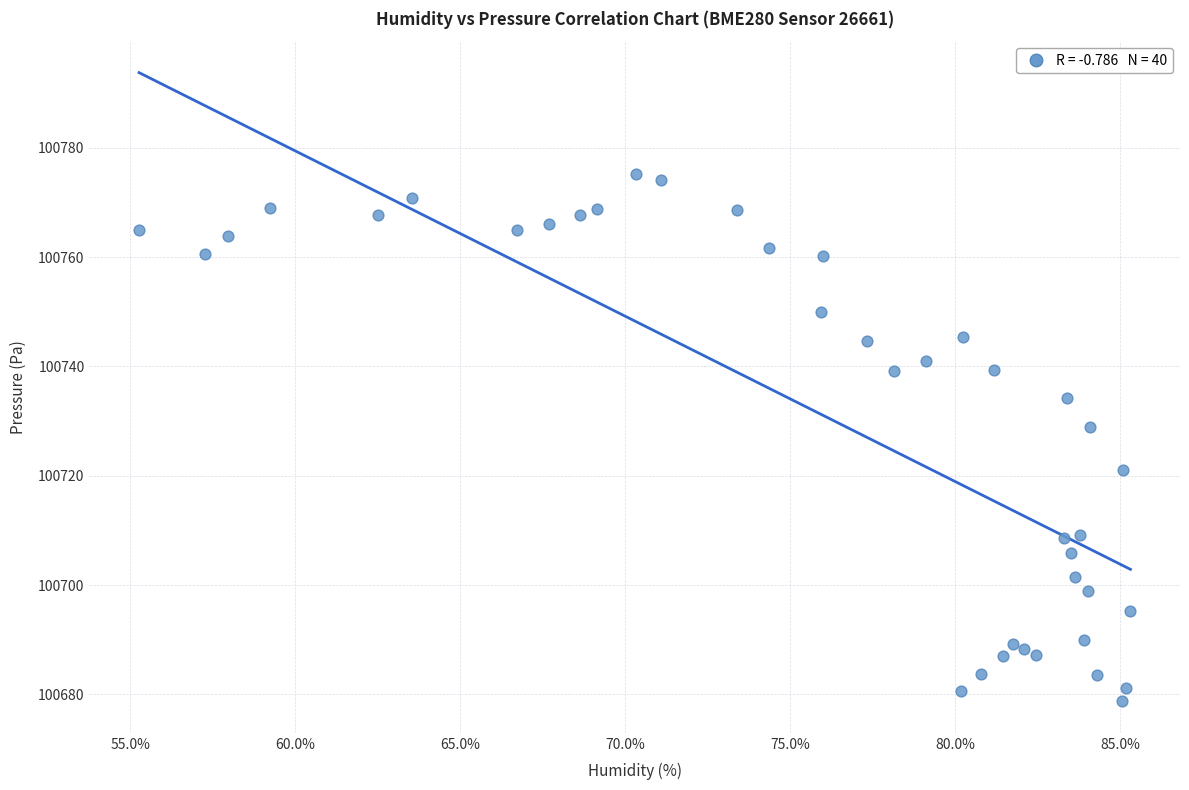

What Y value in the scatter plot is closest to 100727?

100728.9